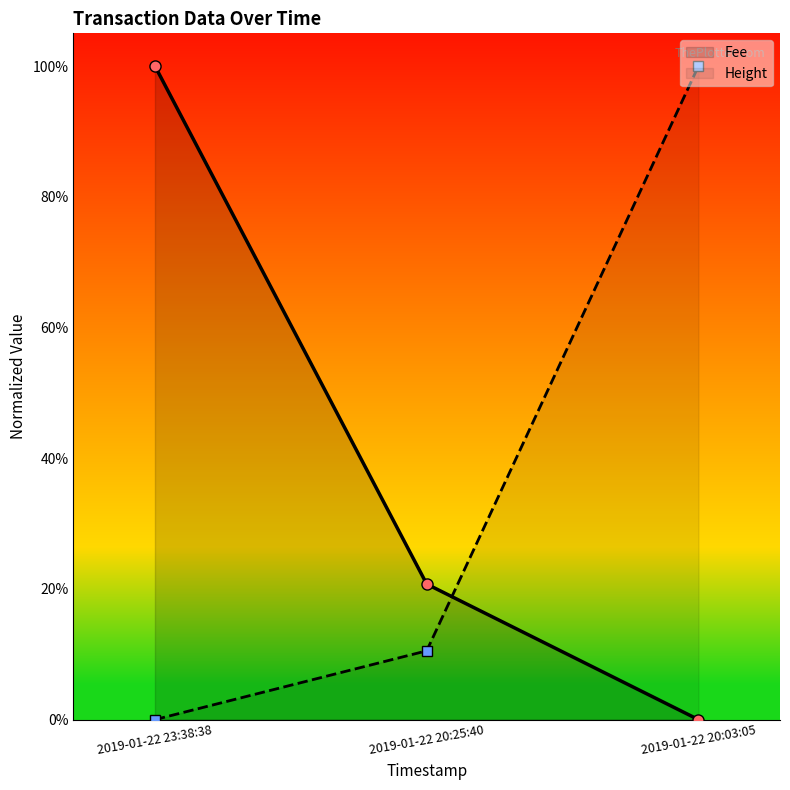

What is the maximum value for Fee?

100.0